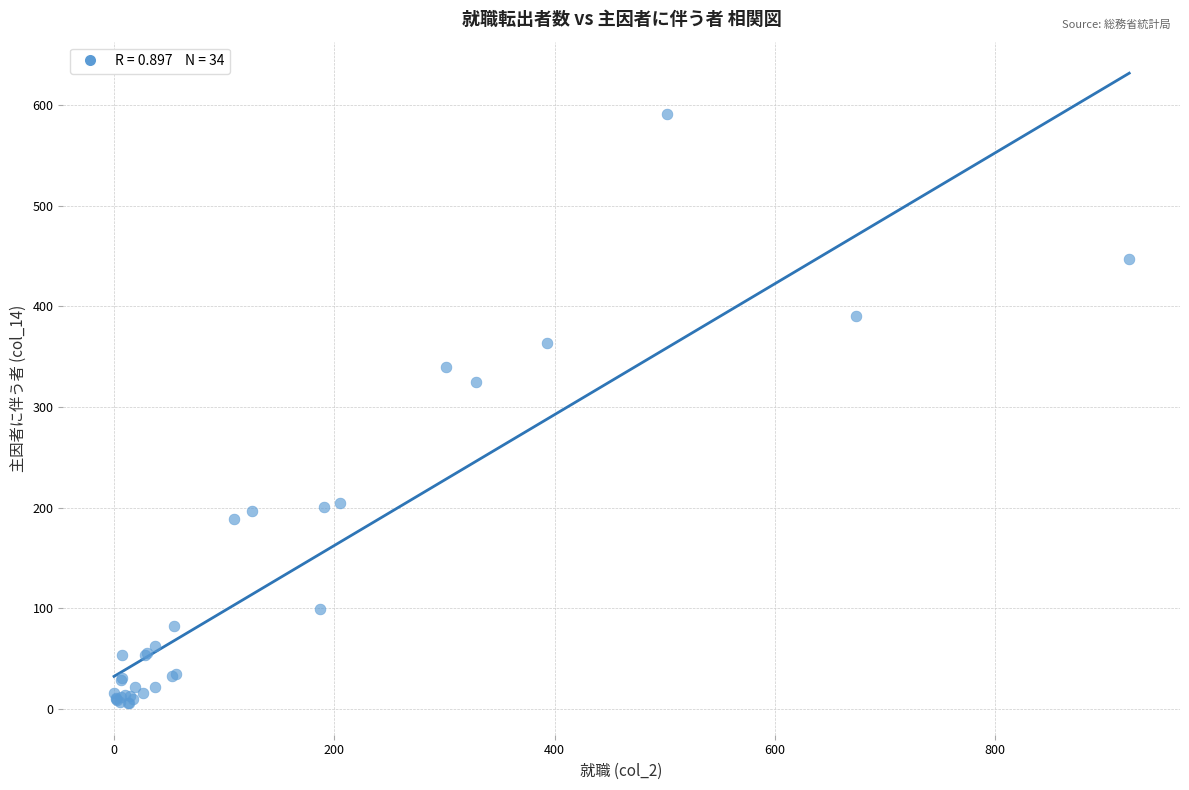

What Y value in the scatter plot is closest to 298?

324.5